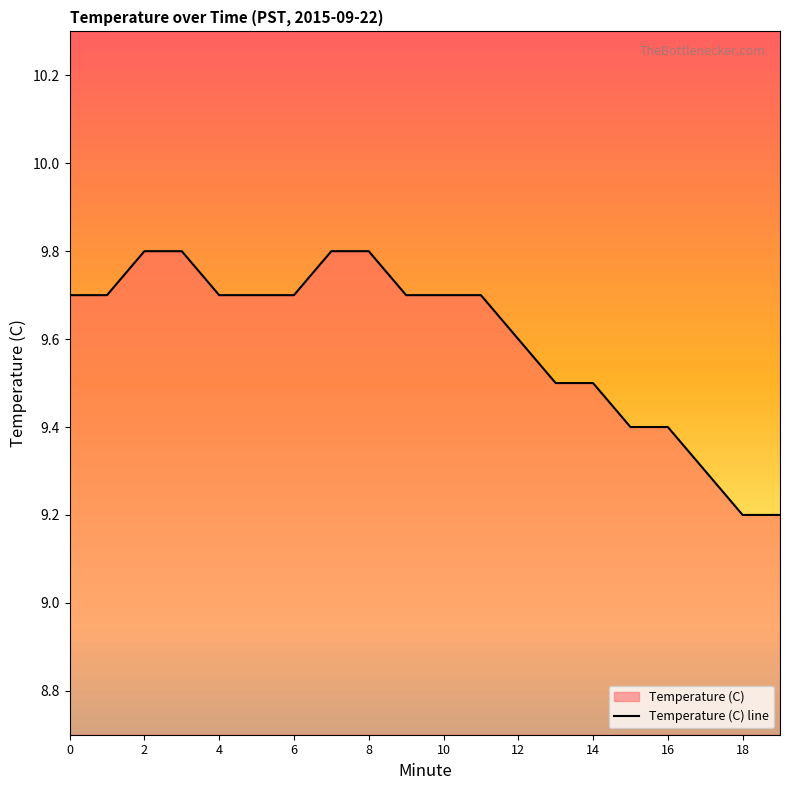

The chart shows a value of 9.7 at 6. True or false?

True